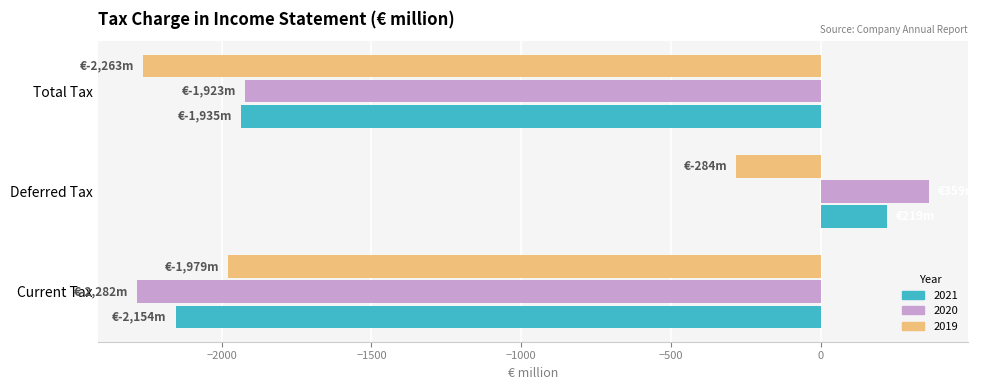

What is the greatest value displayed?

359